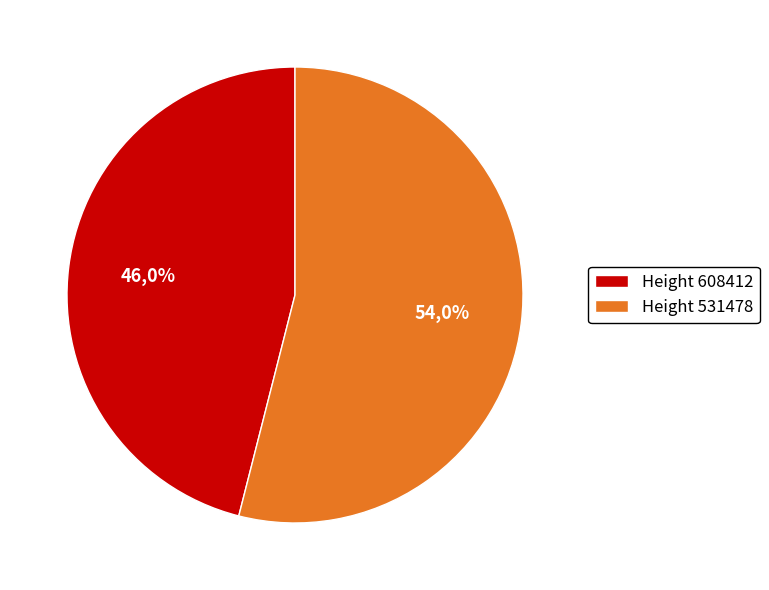

Which category has the smallest portion of the pie?

608412